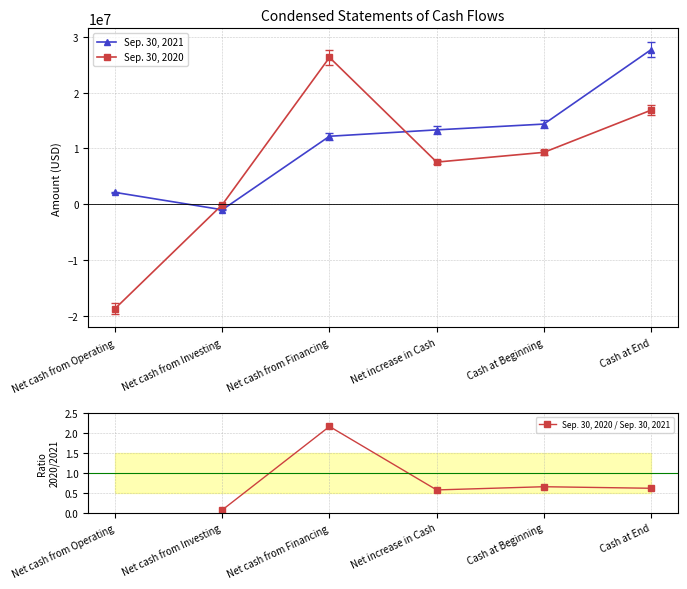

How many times do Sep. 30, 2021 and Sep. 30, 2020 cross each other?

2